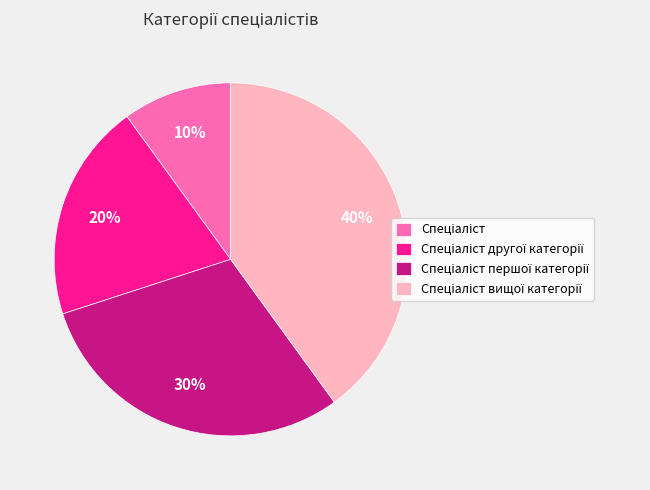

To the nearest percent, what is the average slice percentage?

25%